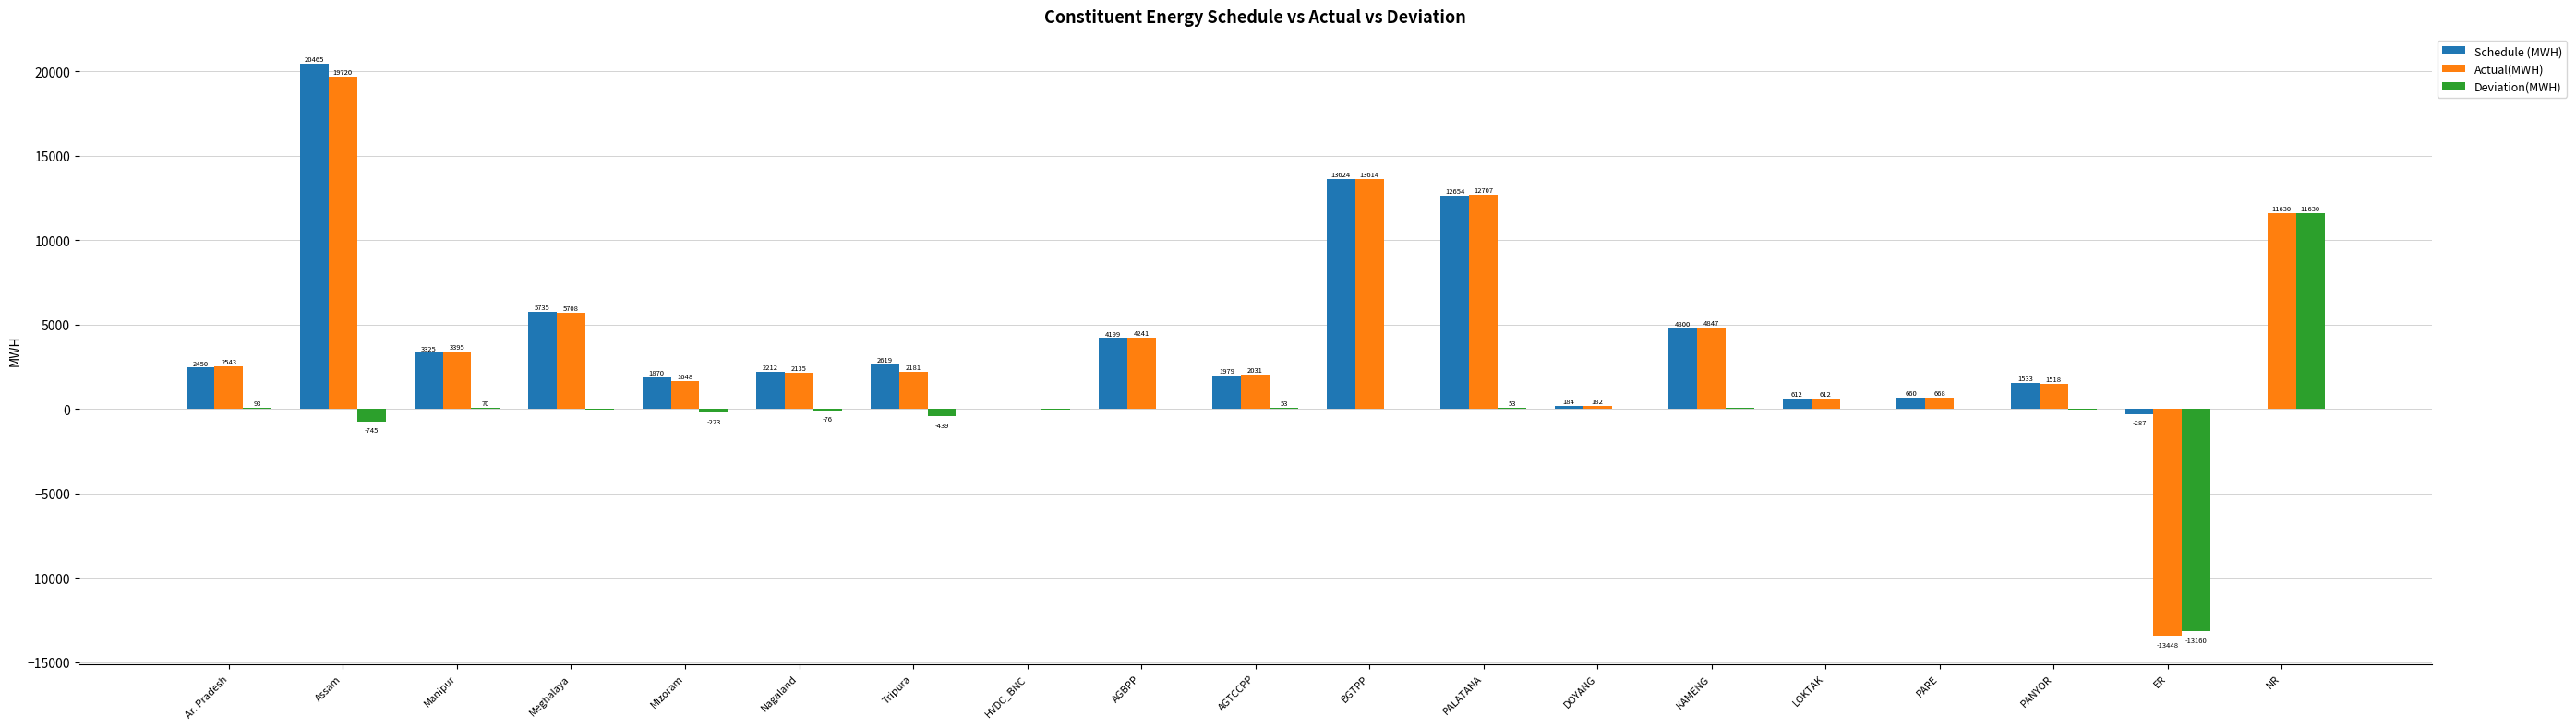

What is the approximate value of Actual(MWH) at NR?

11629.8